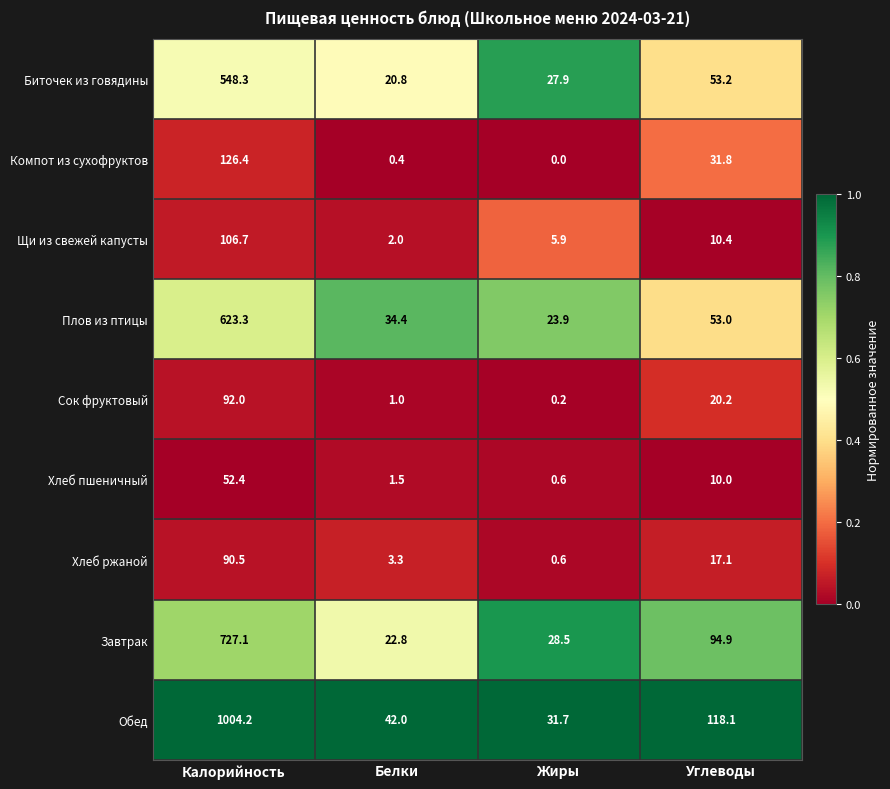

What is the average value of the Хлеб пшеничный series?

16.1